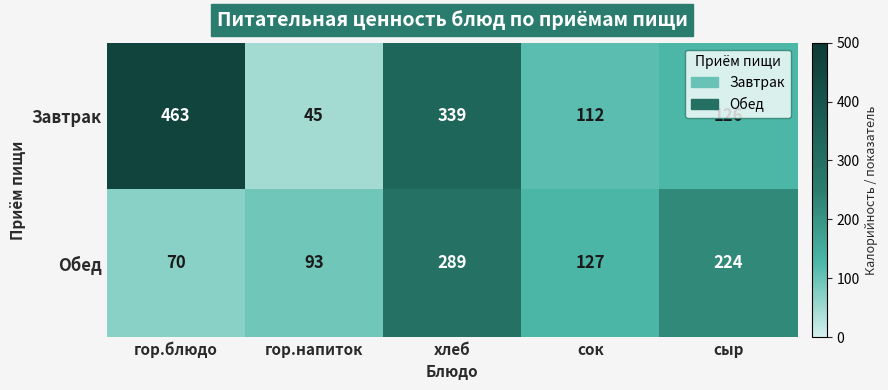

Is it true that Обед equals 152 at гор.напиток?

False